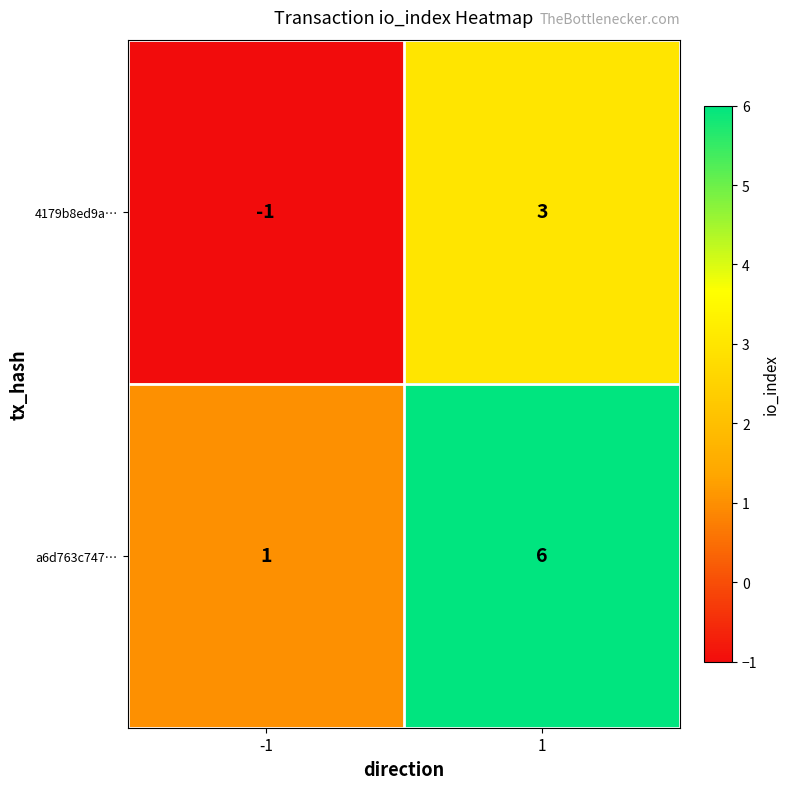

Between -1 and 1, which series saw the biggest shift?

a6d763c747…